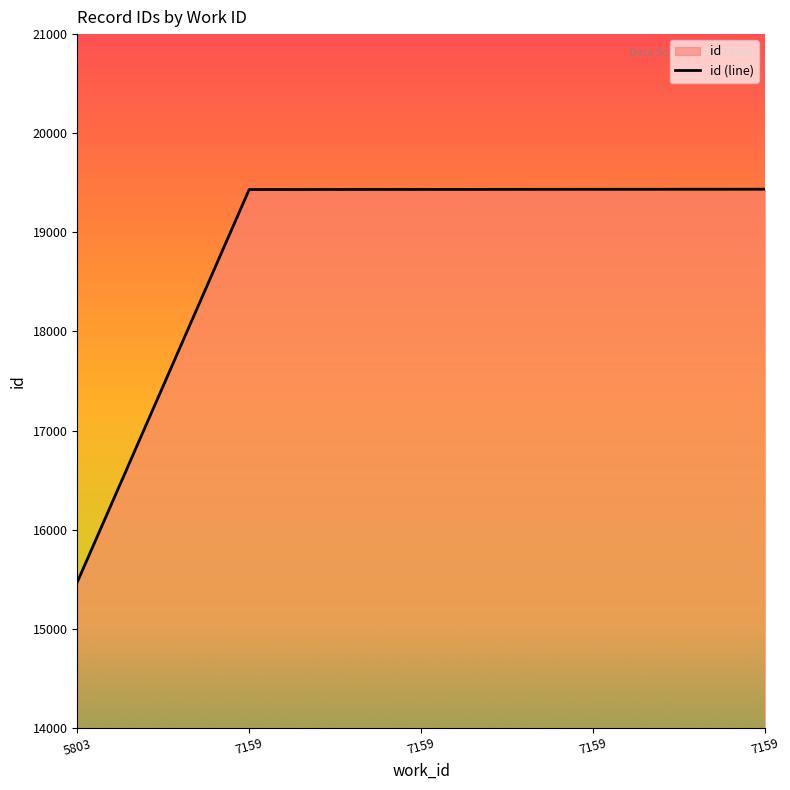

Reading left to right, what are all the values shown in this chart?

5803=15471	7159=19432	7159=19433	7159=19434	7159=19435